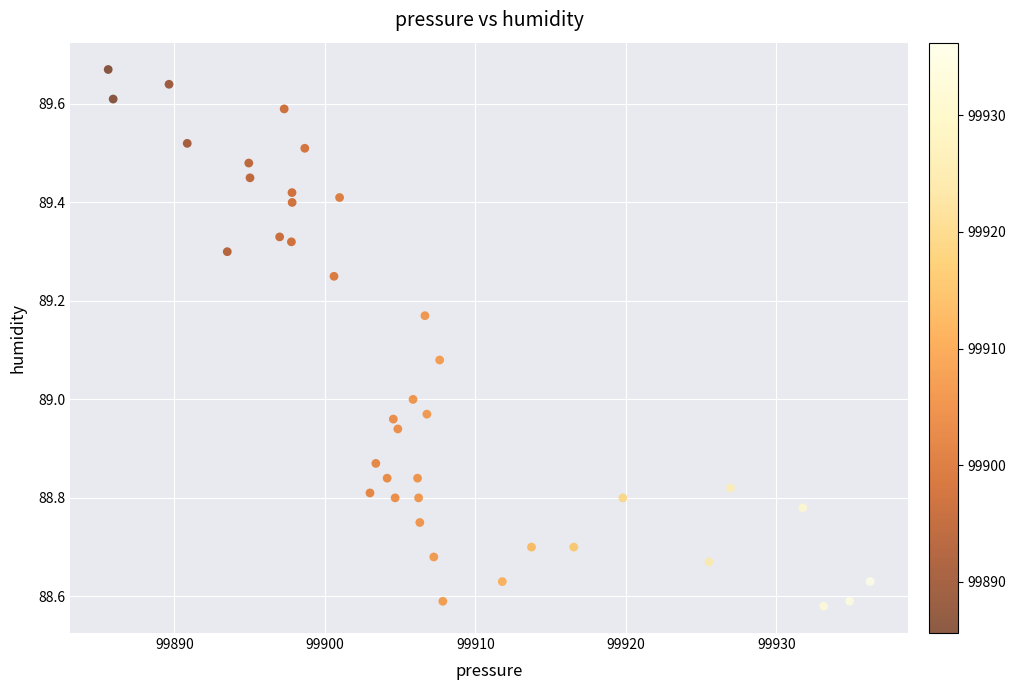

What is the range of Y values (max minus min)?

1.1